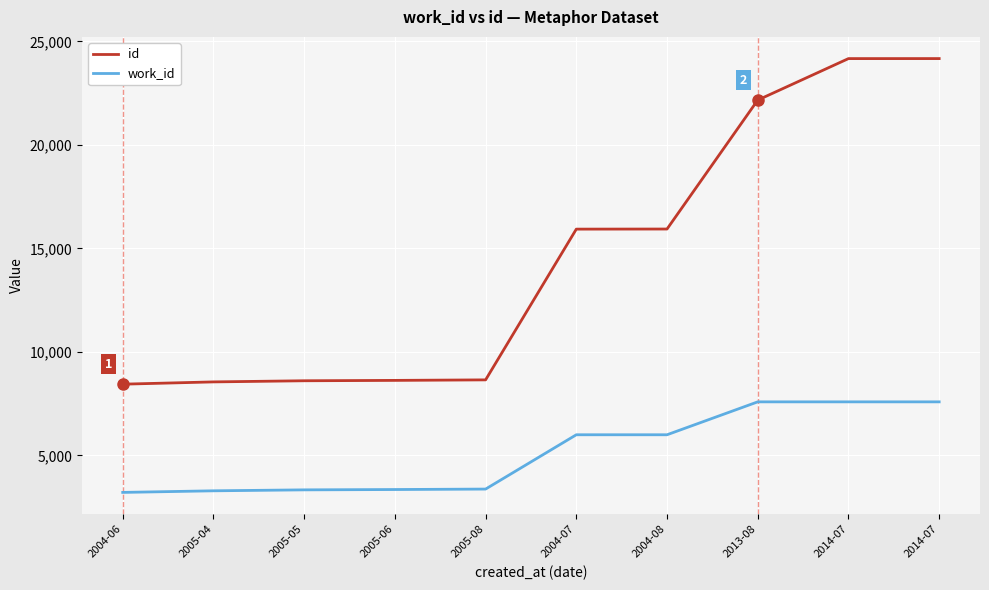

How many lines are shown in the chart?

2